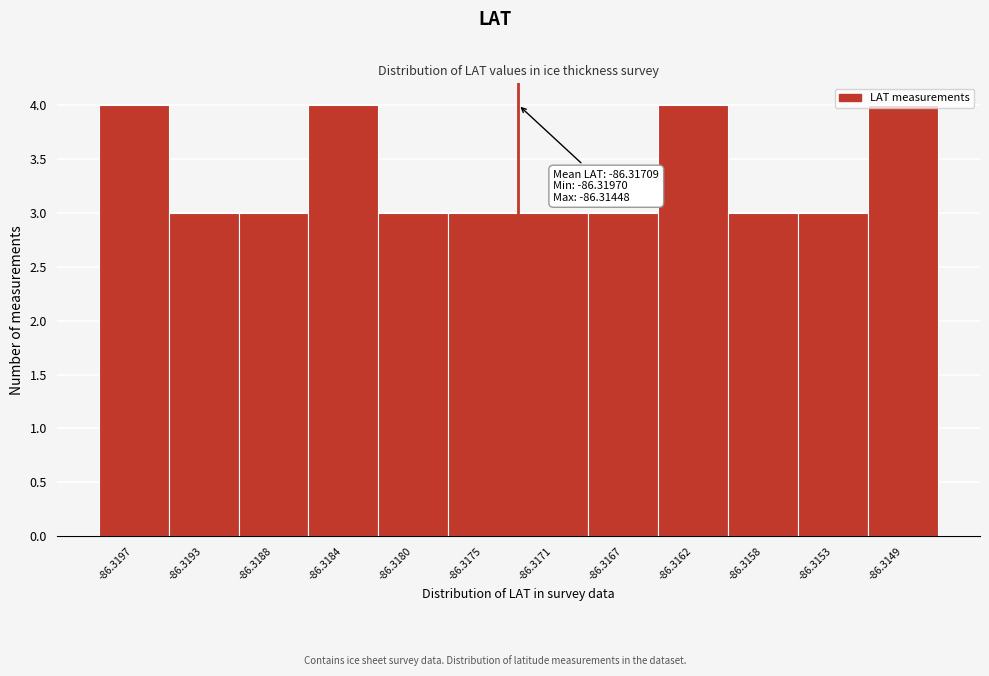

Approximately how many times larger is the value at -86.3193 compared to -86.3158?

1.0